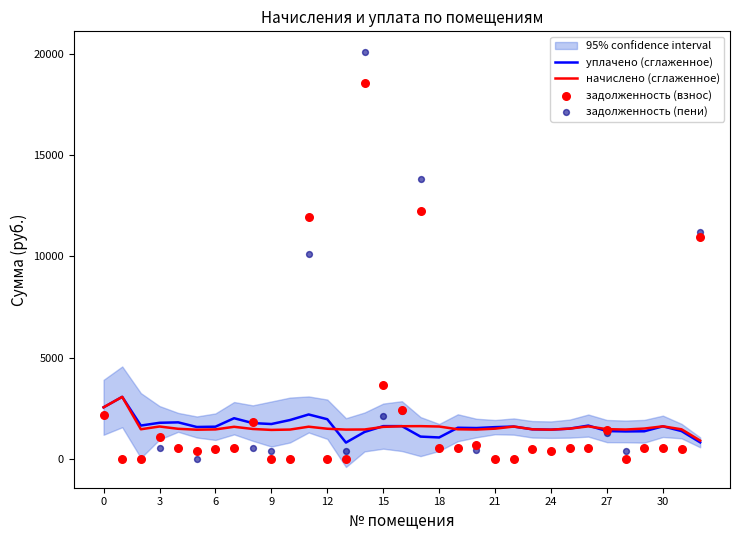

Which series has the largest total across all categories?

задолженность (взнос)